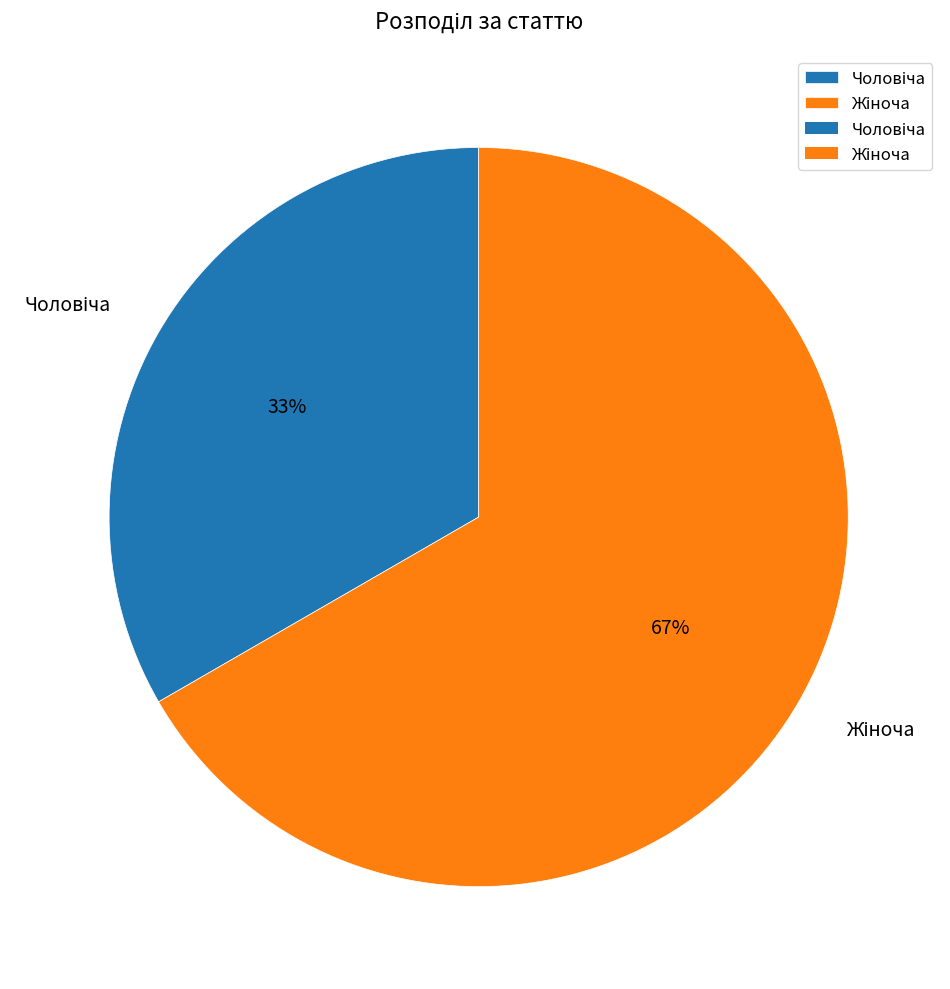

To the nearest percent, what is the average slice percentage?

50%